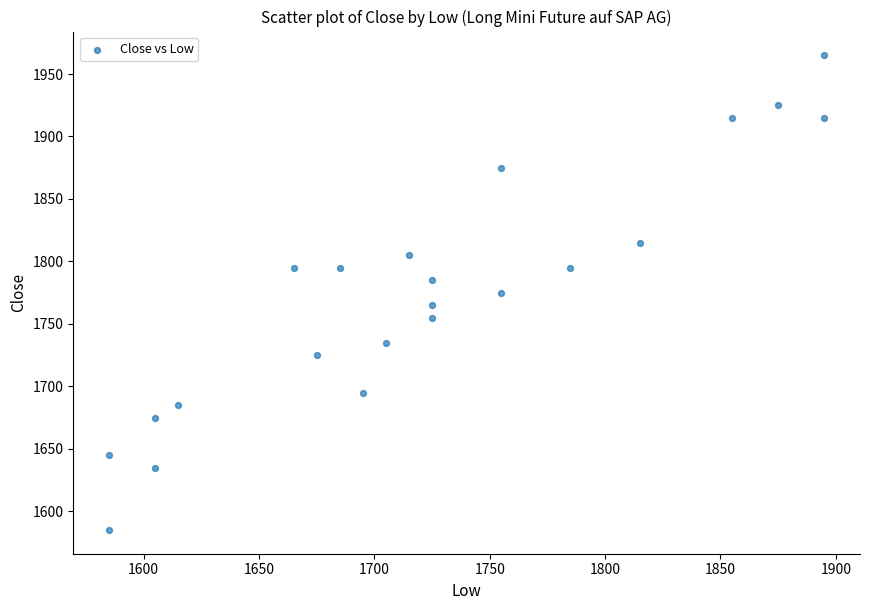

What is the range of Y values (max minus min)?

380